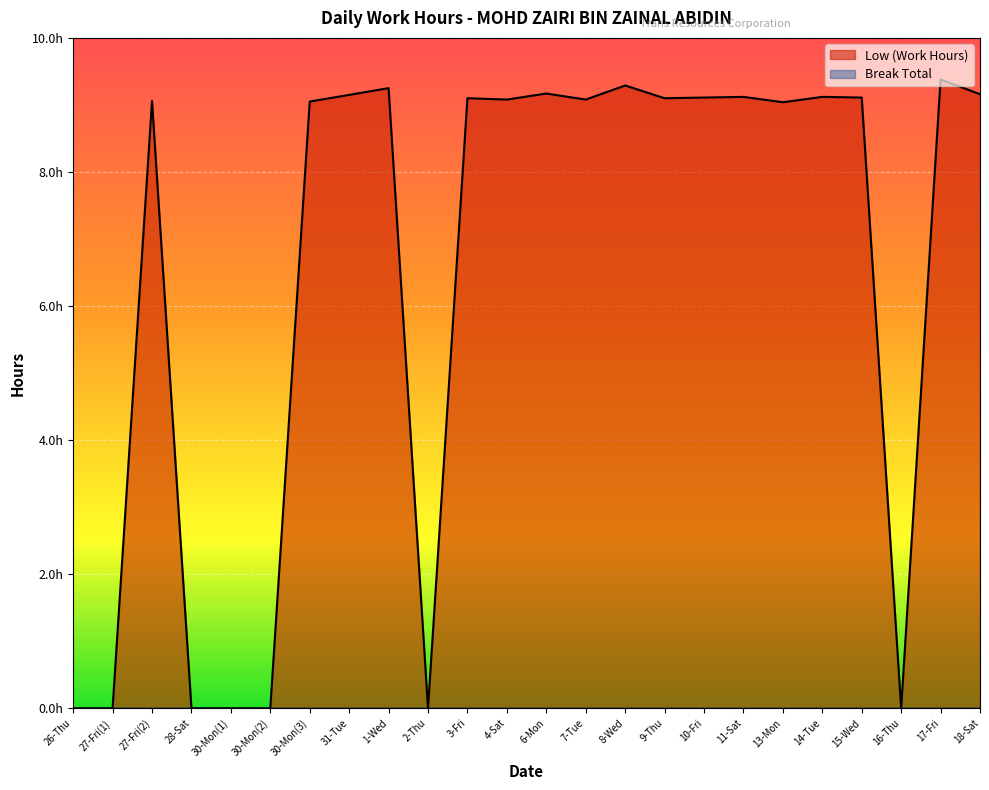

Rank the series by their maximum value, from lowest to highest.

Break Total line, Low (Work Hours) line